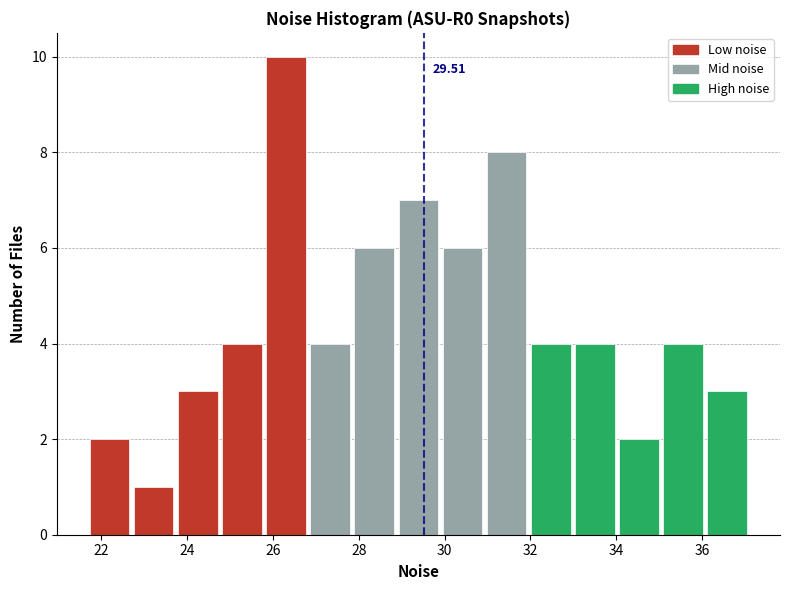

Over which range of the x-axis is the bar tallest?

25.8 to 26.8